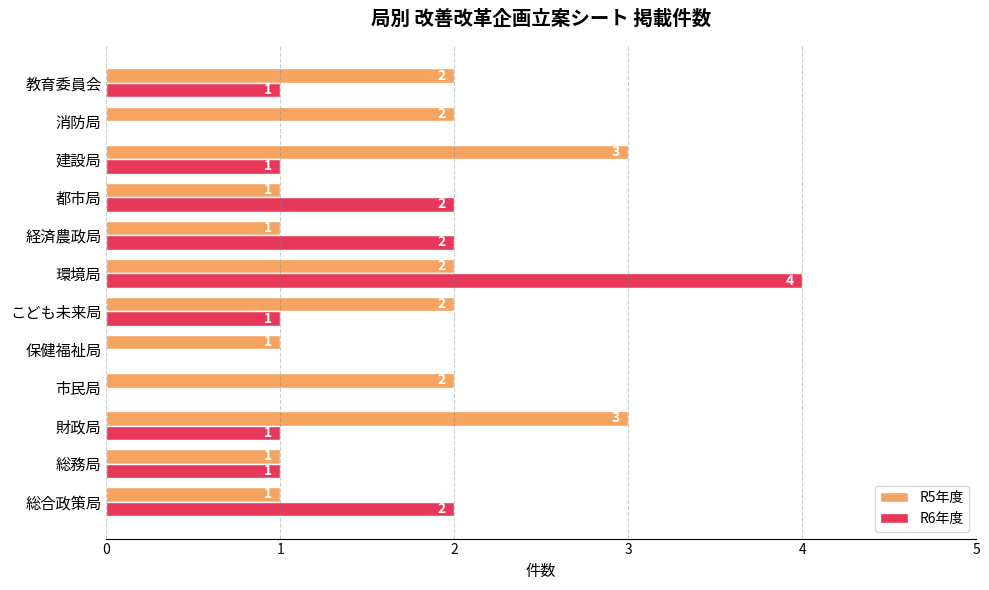

The value of R5年度 at 総務局 is 2. True or false?

False